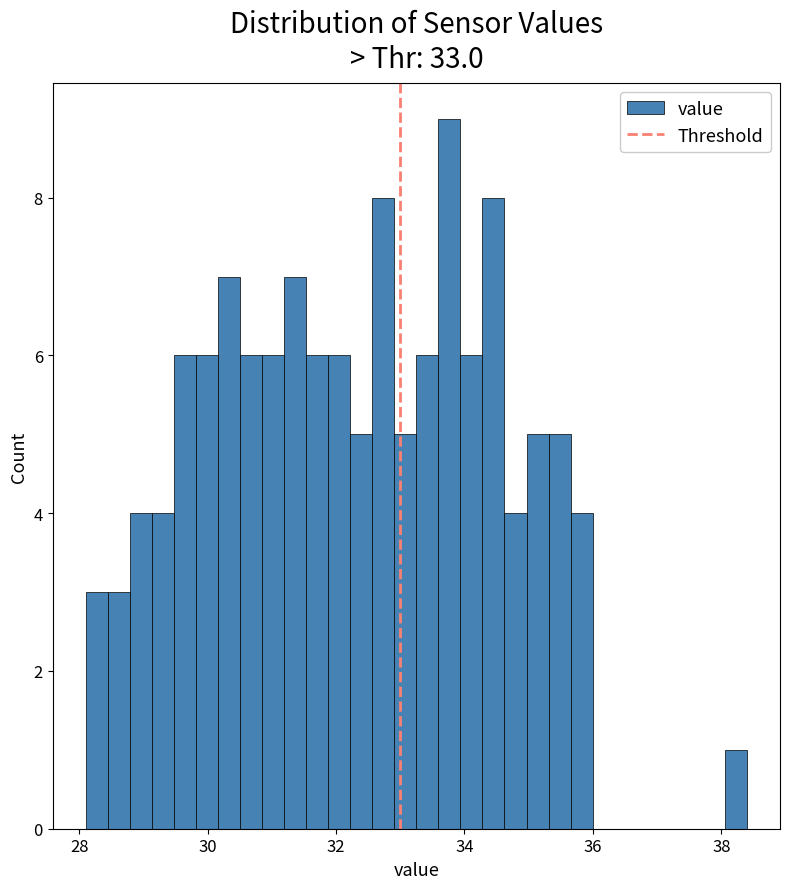

Read against the x-axis, roughly where is the centre of the tallest bar?

33.8